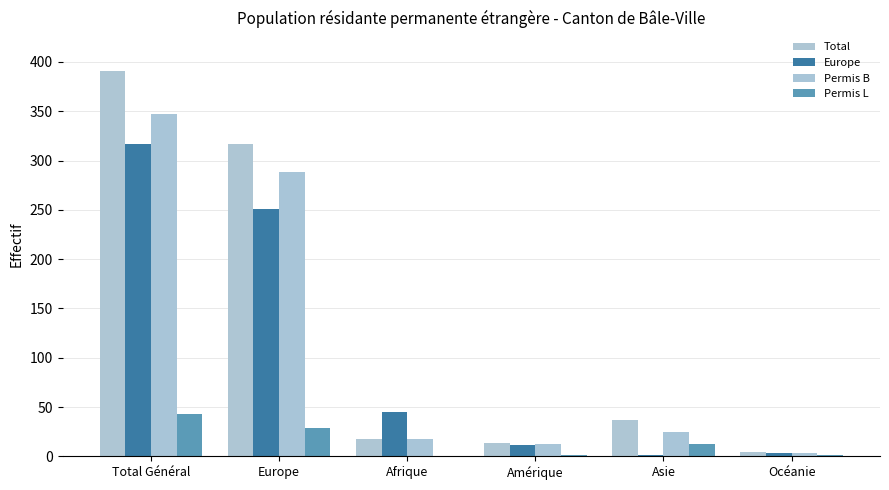

What is the label of the 4th bar from the left?

Amérique